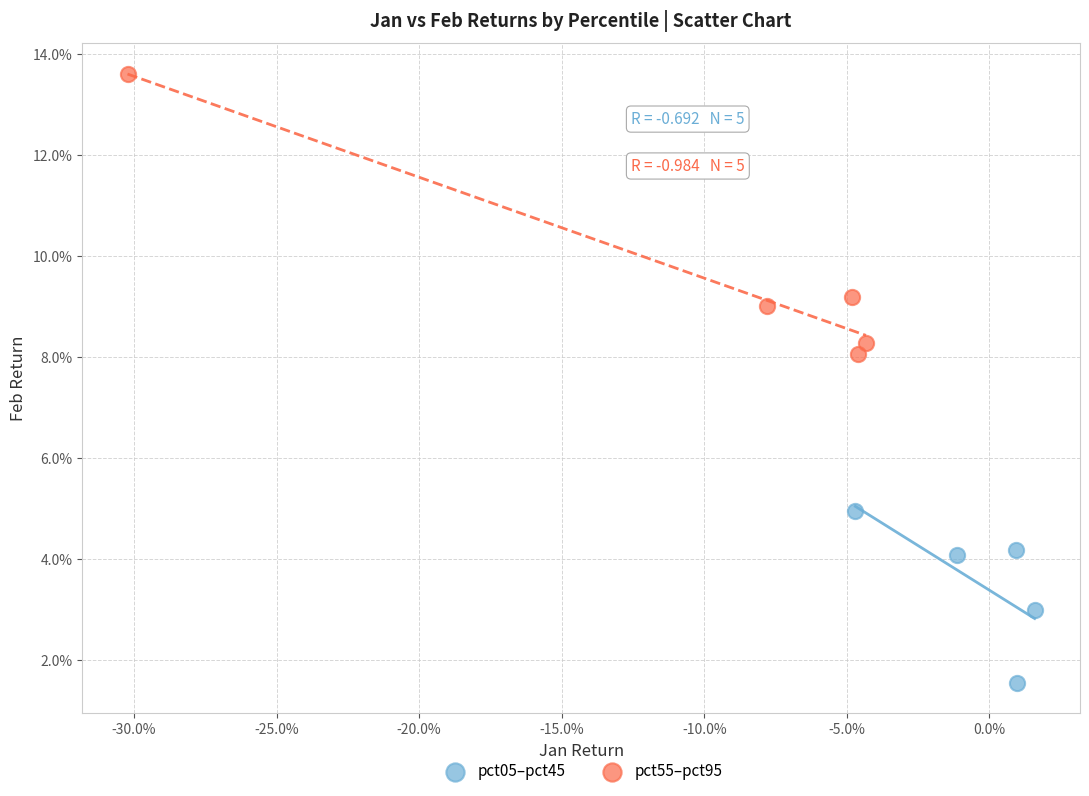

Which series contains the highest Y value?

pct55–pct95